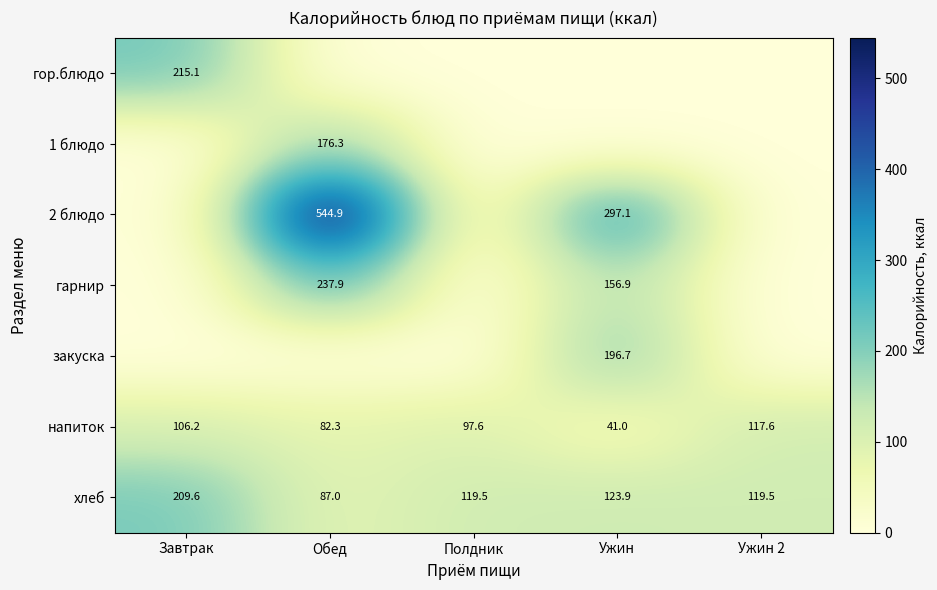

What is the maximum value for хлеб?

209.6